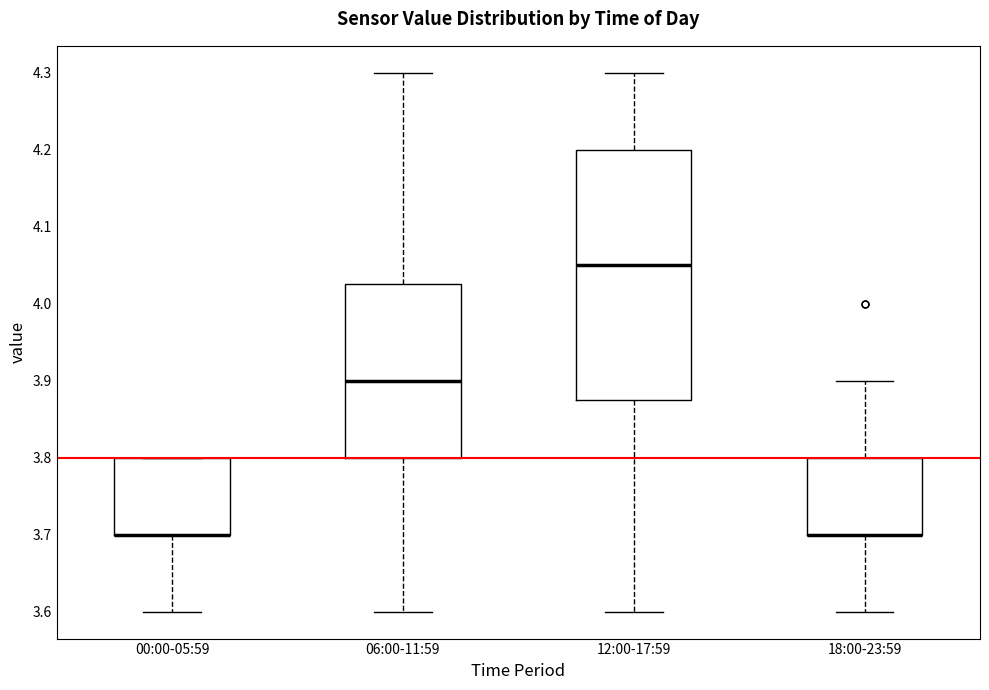

Reading left to right, read every box against the y-axis: the position of its median line, the range the box covers, and the ends of its whiskers. The values are not printed on the chart, so give them approximately, as read against the axis.

00:00-05:59: median 3.70 (drawn on the box's lower edge), box 3.70 to 3.80, whiskers 3.60 to 3.80
06:00-11:59: median 3.90, box 3.80 to 4.03, whiskers 3.60 to 4.30
12:00-17:59: median 4.05, box 3.88 to 4.20, whiskers 3.60 to 4.30
18:00-23:59: median 3.70 (drawn on the box's lower edge), box 3.70 to 3.80, whiskers 3.60 to 3.90